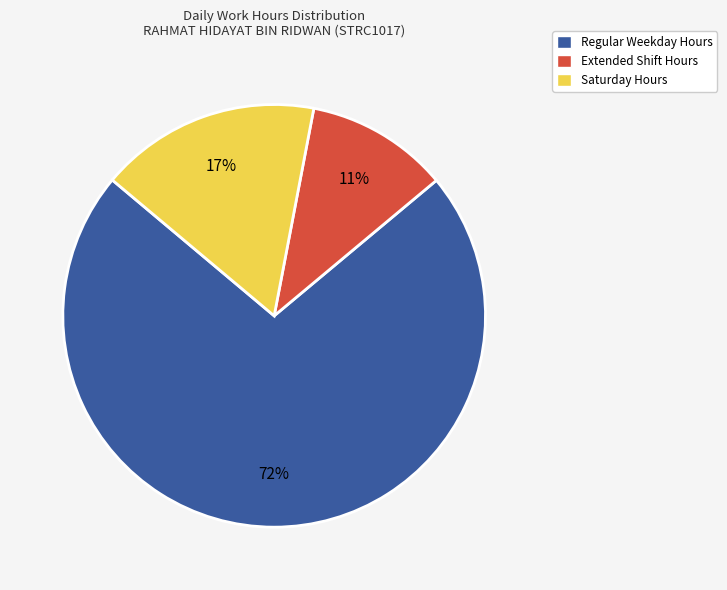

How many segments does this pie chart have?

3